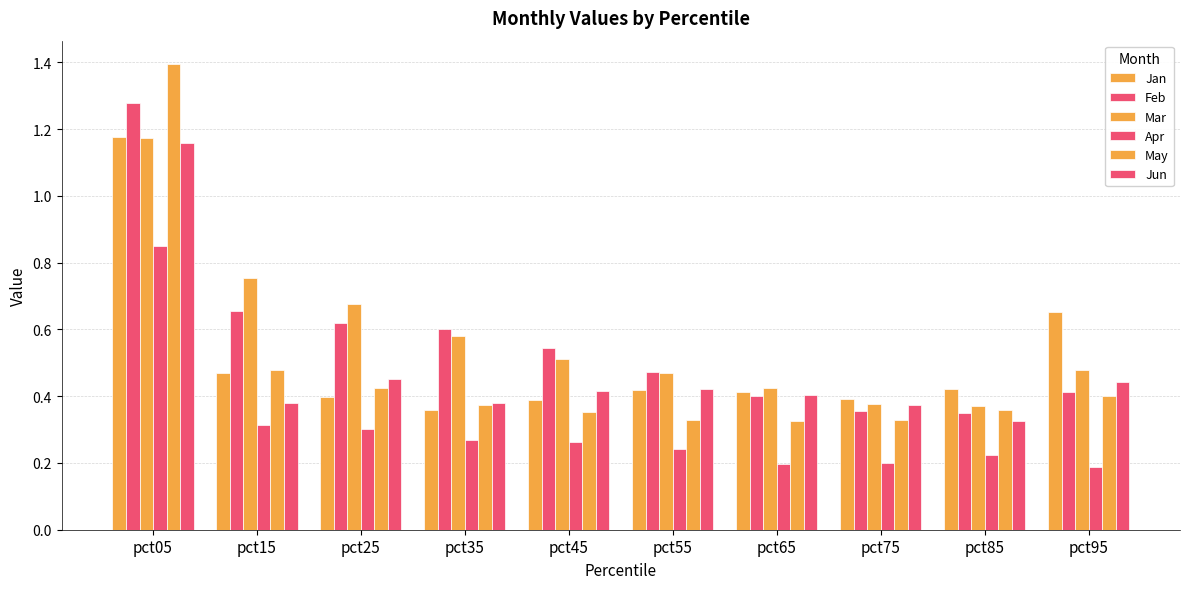

At how many categories does at least one series exceed 1?

1